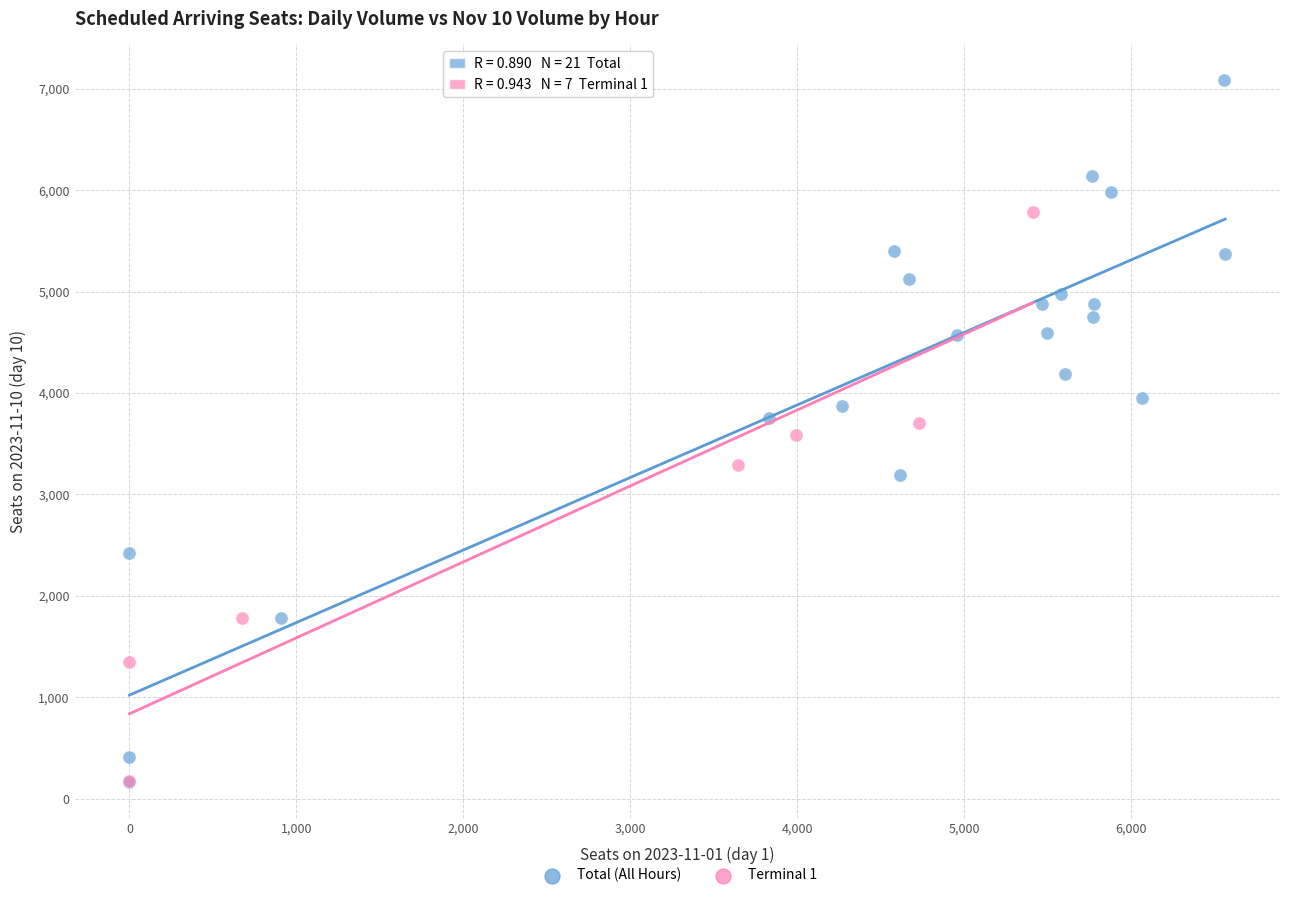

Which series has the widest spread of Y values?

Total (All Hours)